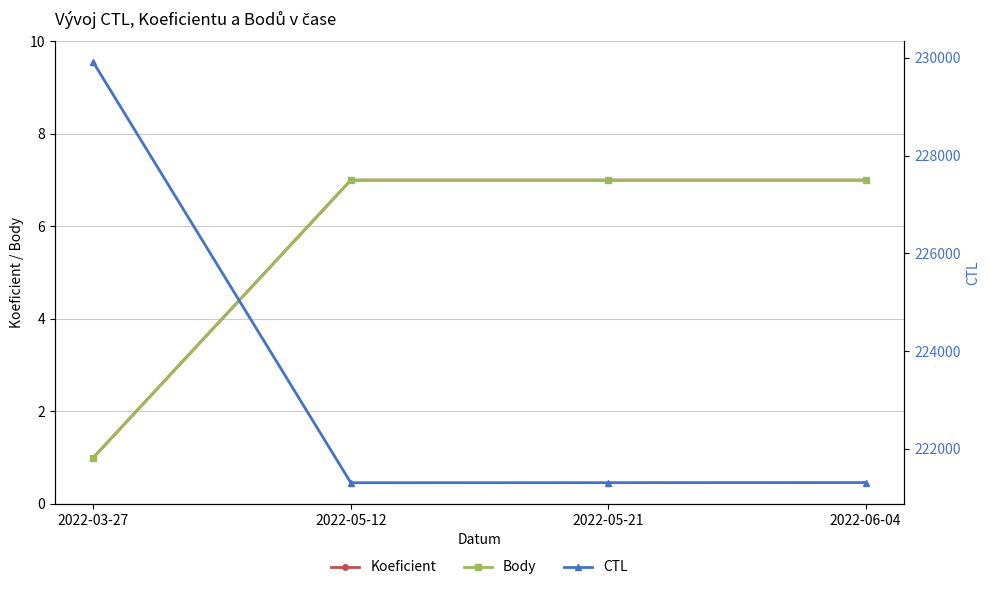

Is it true that CTL equals 84368 at 2022-05-12?

False